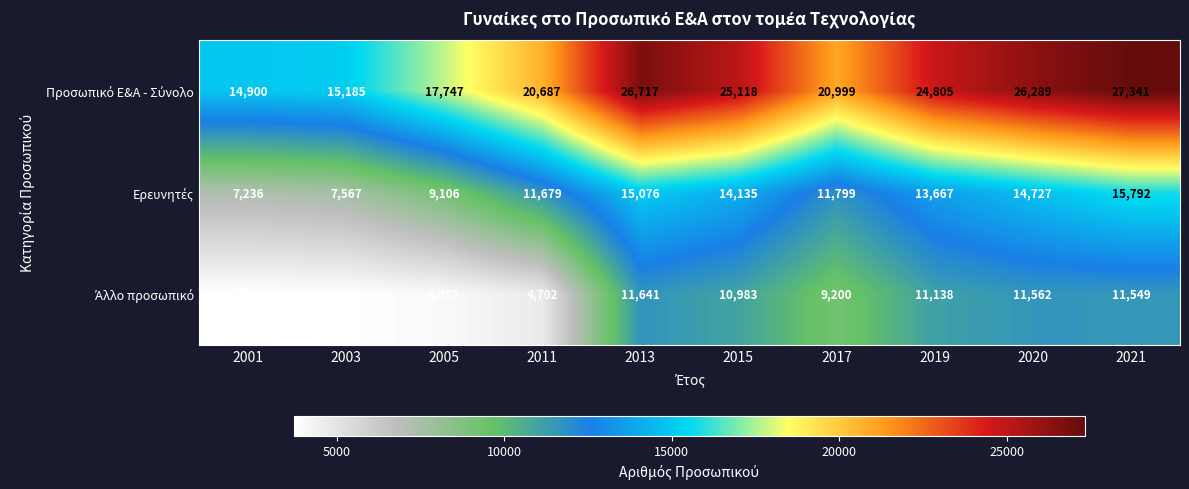

Which label corresponds to the smallest value in the chart?

2001